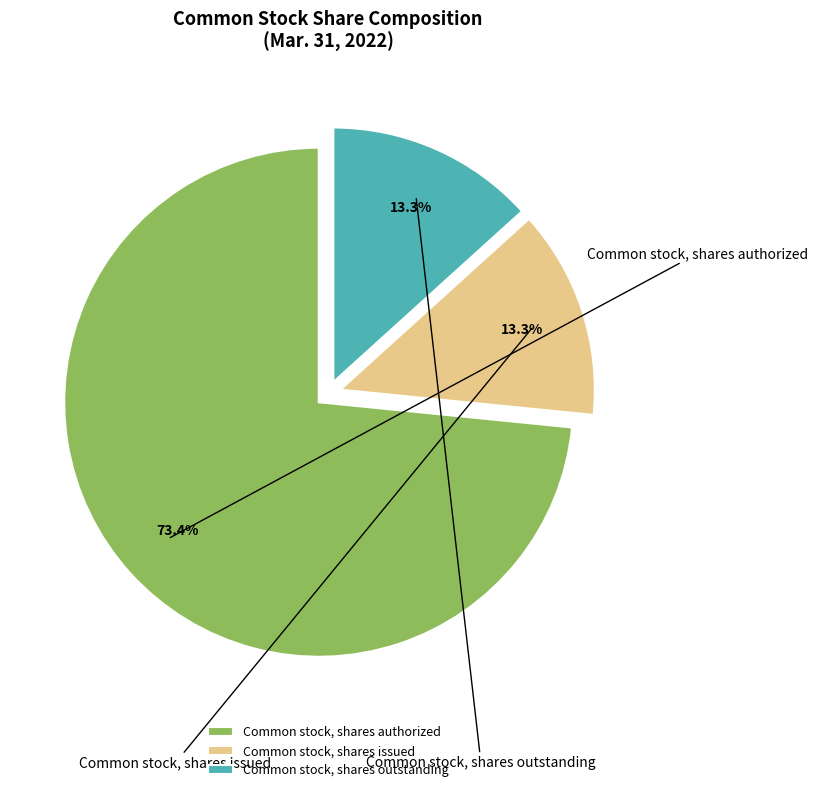

To the nearest percent, what is the difference between the Common stock, shares issued and Common stock, shares authorized slice percentages?

60%